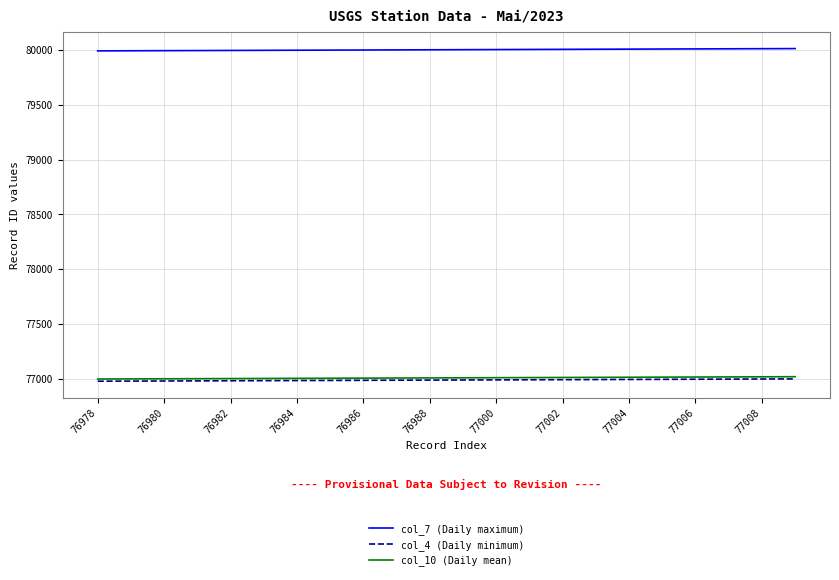

What is the maximum value shown in the chart?

80011